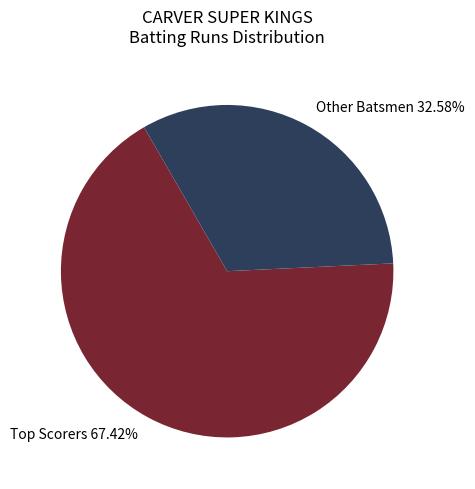

To the nearest percent, what is the difference between the largest and smallest slice percentages?

35%